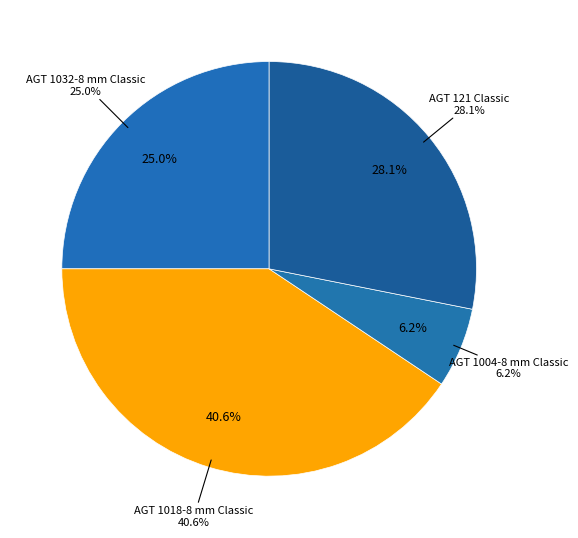

How many slices are in this pie chart?

4